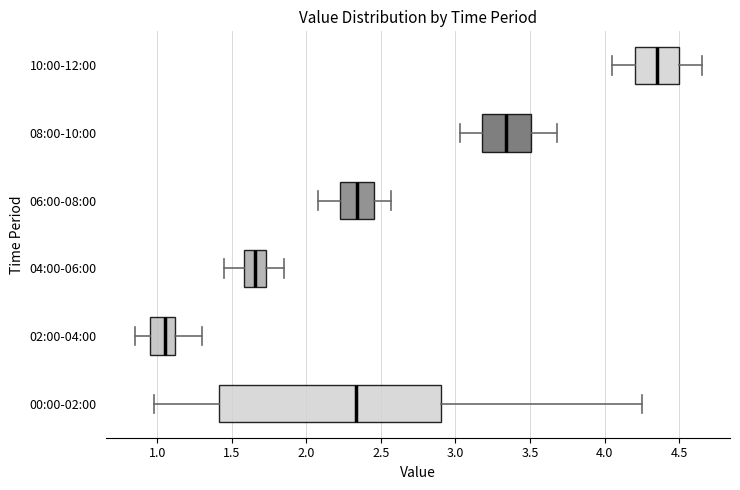

Reading bottom to top, transcribe this box plot: for each box, give where its median line is, the range the box spans, and where its two whiskers end, as read against the x-axis. The values are not printed on the chart, so give them approximately, as read against the axis.

00:00-02:00: median 2.35, box 1.40 to 2.90, whiskers 1.00 to 4.25
02:00-04:00: median 1.05, box 0.95 to 1.10, whiskers 0.85 to 1.30
04:00-06:00: median 1.65, box 1.60 to 1.75, whiskers 1.45 to 1.85
06:00-08:00: median 2.35, box 2.25 to 2.45, whiskers 2.10 to 2.55
08:00-10:00: median 3.35, box 3.20 to 3.50, whiskers 3.05 to 3.70
10:00-12:00: median 4.35, box 4.20 to 4.50, whiskers 4.05 to 4.65